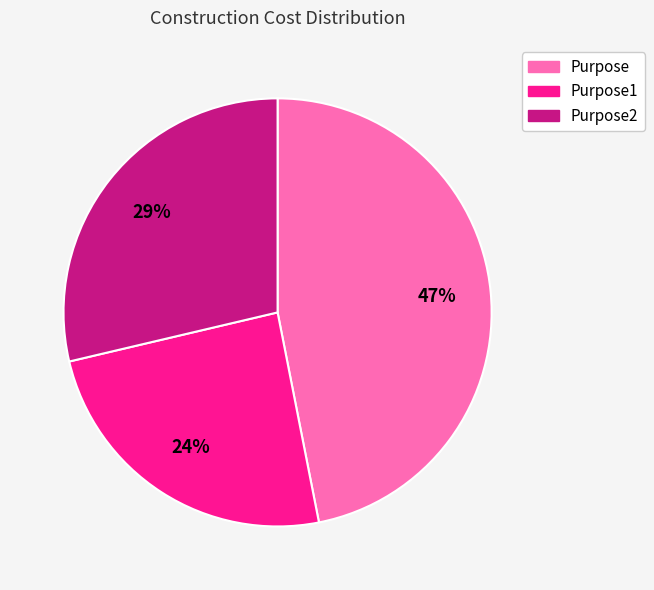

How many segments does this pie chart have?

3